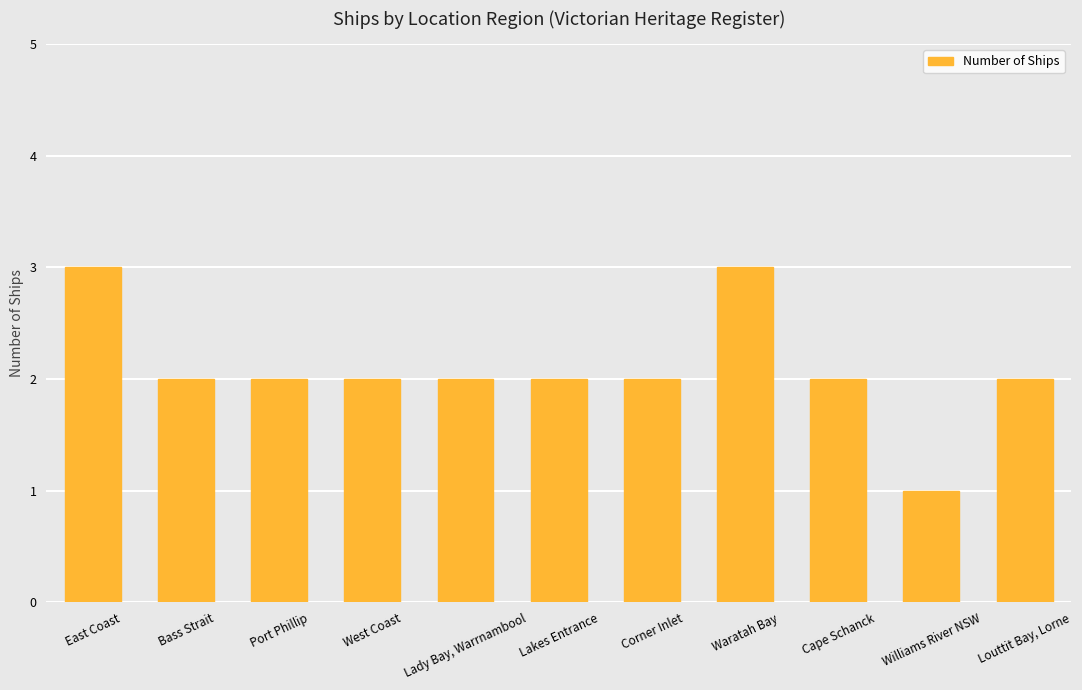

What is the ratio of the value at Williams River NSW to the value at Lady Bay, Warrnambool?

0.5